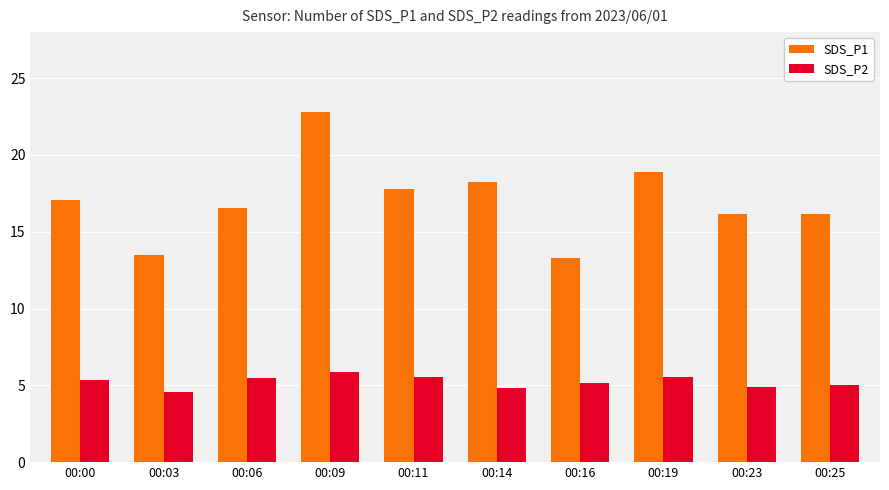

How many groups of bars are there?

10